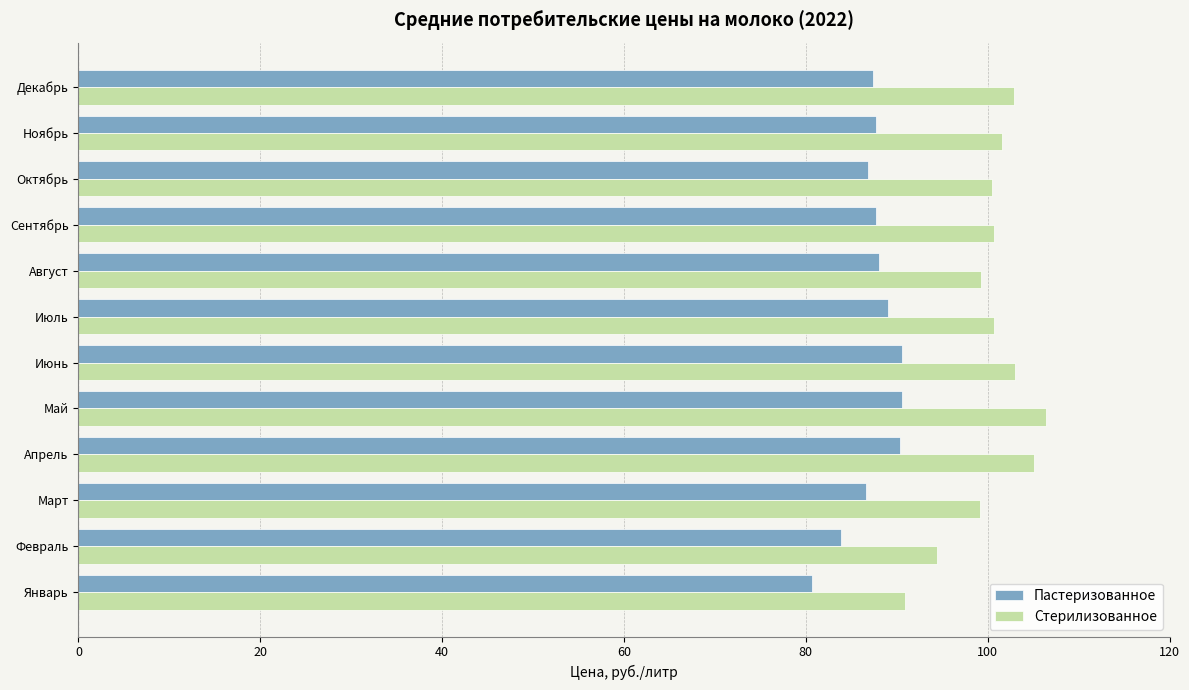

Count the number of categories in the chart.

12